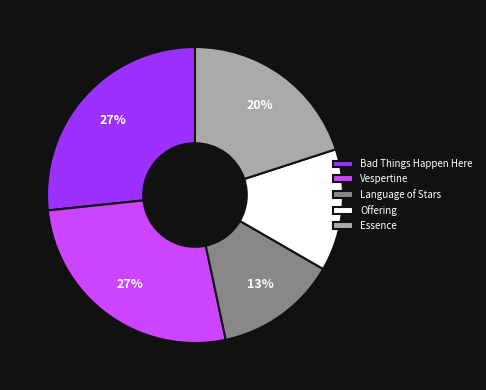

Is it true that Vespertine is 17% of the pie?

False